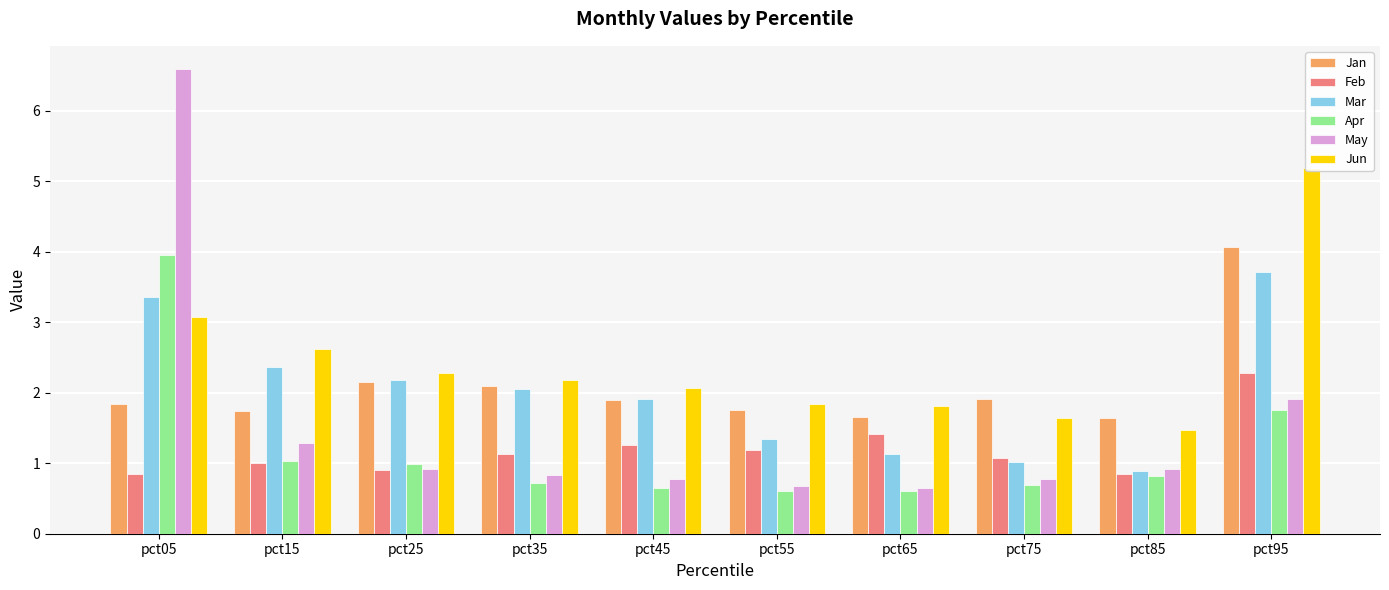

How many bars are there in total?

60